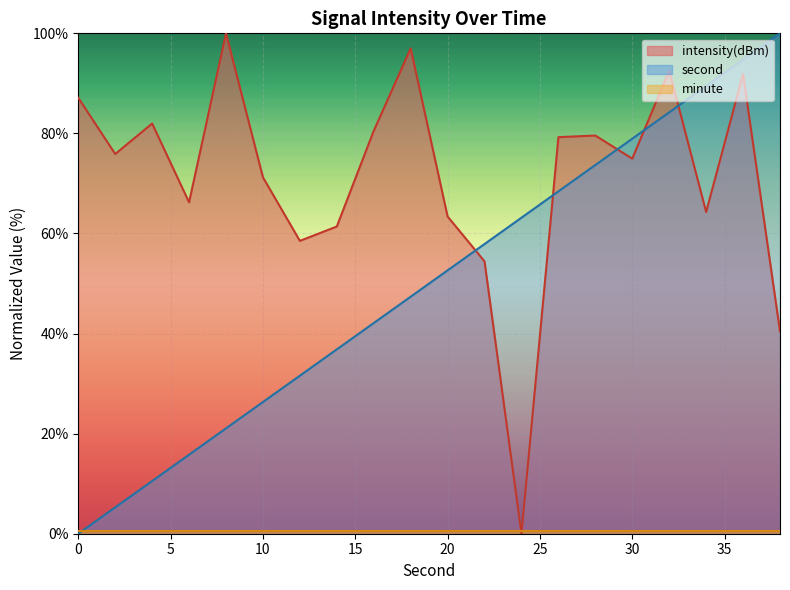

Reading right to left, what are all the values shown in this chart?

intensity(dBm): 40.4	91.9	64.3	92.6	75.0	79.6	79.3	0.0	54.4	63.4	97.0	80.5	61.4	58.5	71.2	100.0	66.2	82.0	75.9	87.1
second: 100.0	94.7	89.5	84.2	78.9	73.7	68.4	63.2	57.9	52.6	47.4	42.1	36.8	31.6	26.3	21.1	15.8	10.5	5.3	0.0